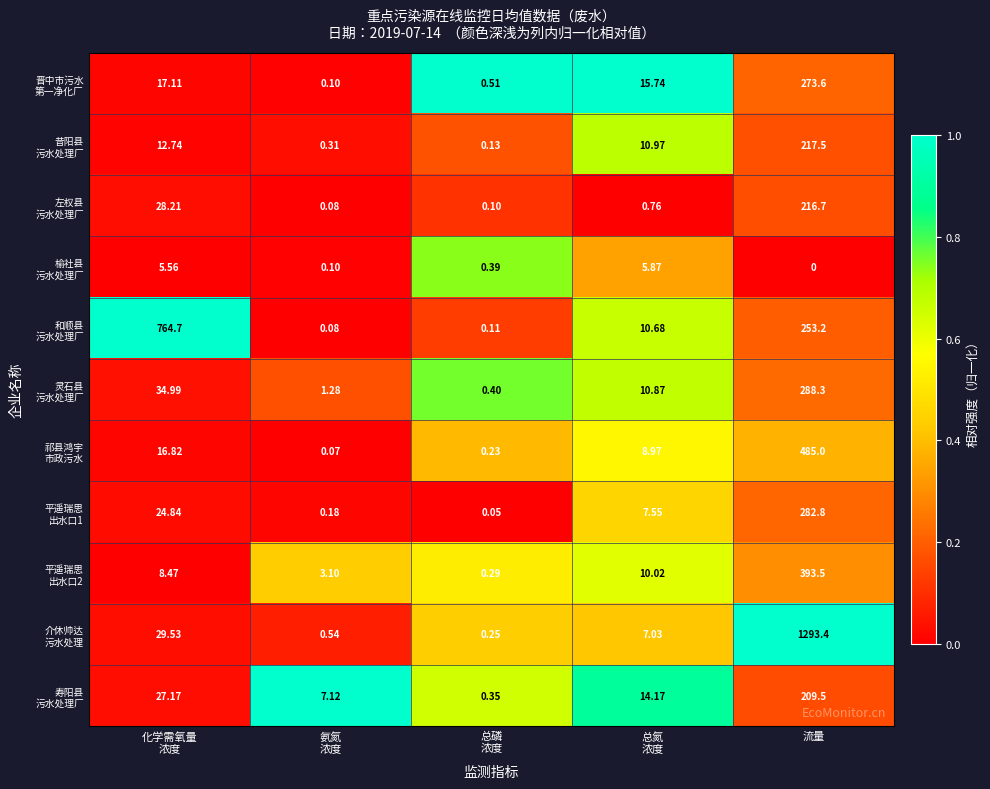

Which label corresponds to the smallest value in the chart?

流量